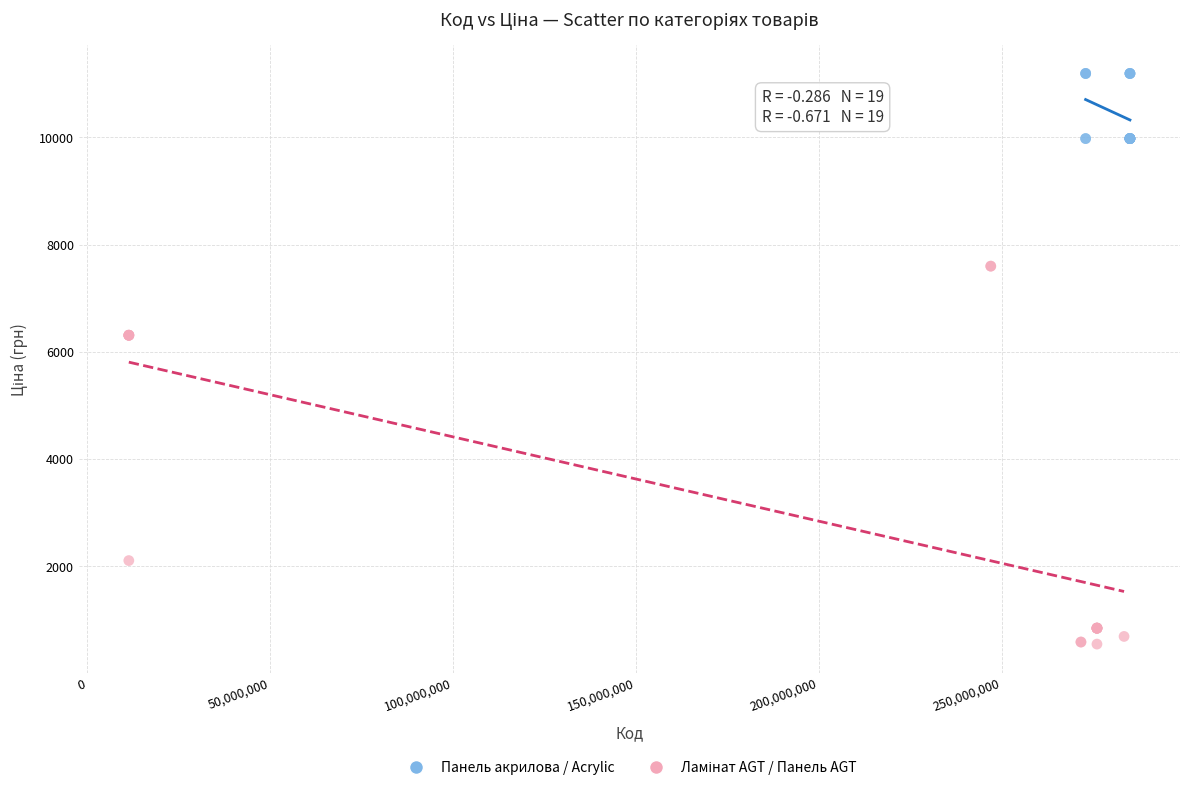

Which series reaches the maximum Y coordinate?

Панель акрилова / Acrylic